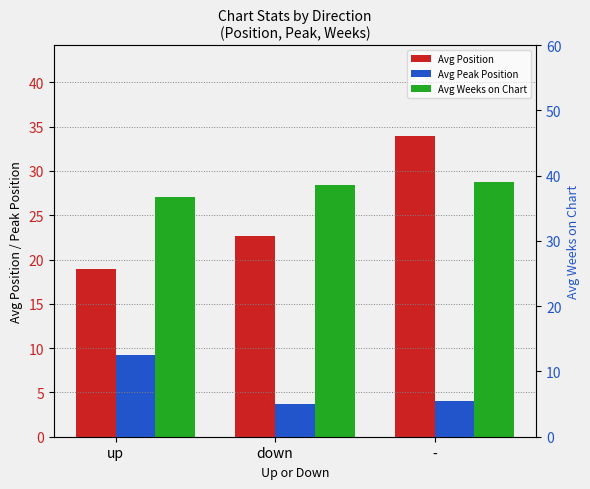

Read the Avg Position value at -.

34.0